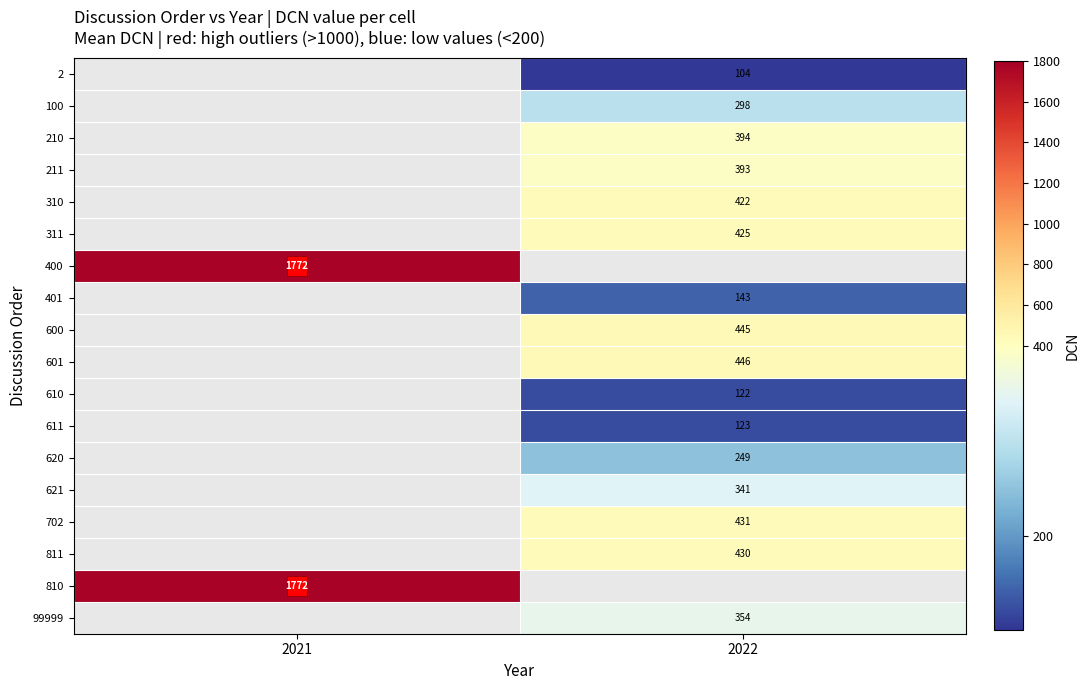

True or false: 310 has a value of 257 at 2022.

False